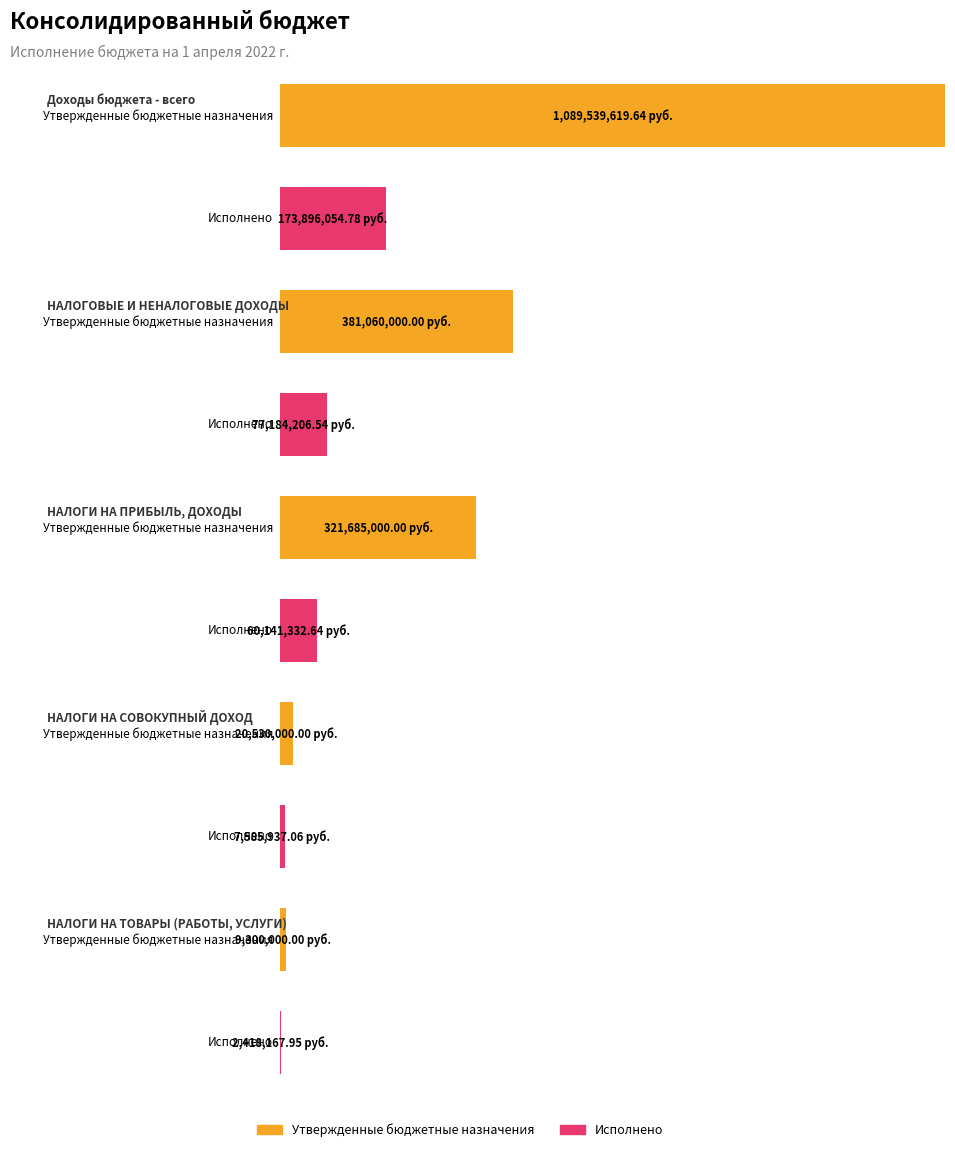

What is the total value across all series at НАЛОГИ НА ТОВАРЫ (РАБОТЫ, УСЛУГИ)?

11718167.9